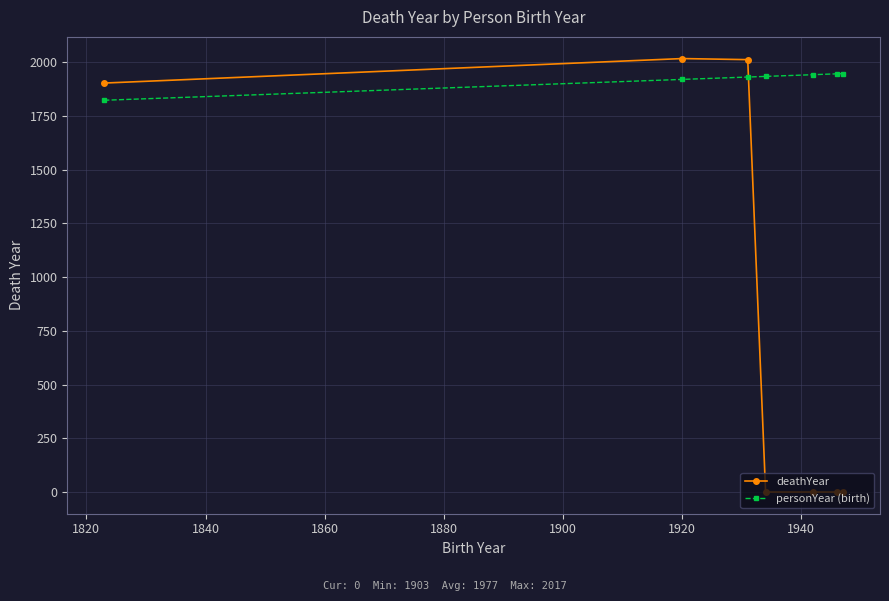

What is the difference between the maximum and minimum values in the deathYear series?

2017